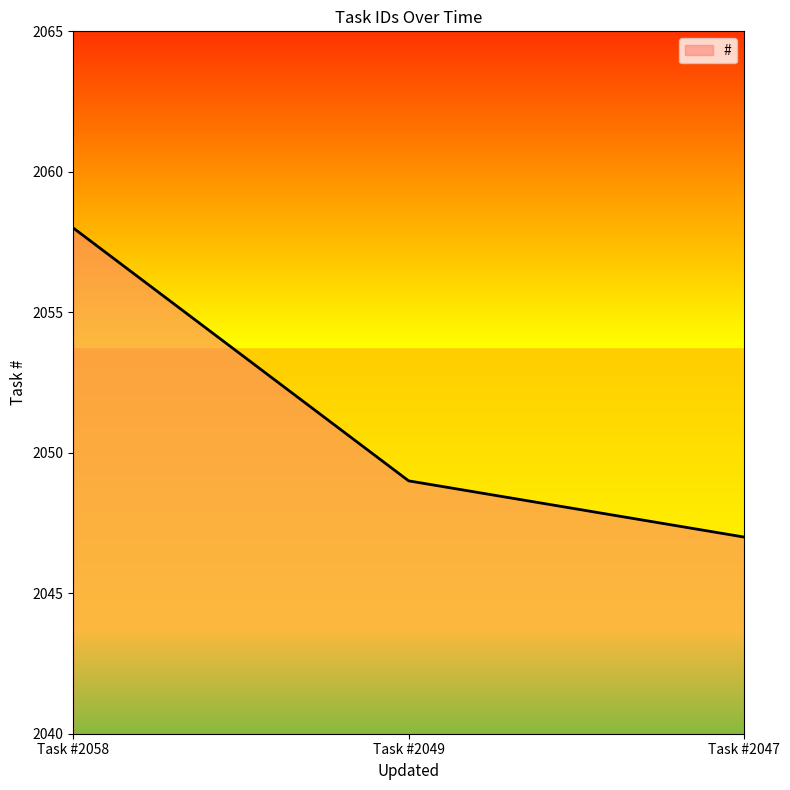

Reading left to right, transcribe all the data shown in this chart.

2058	2049	2047